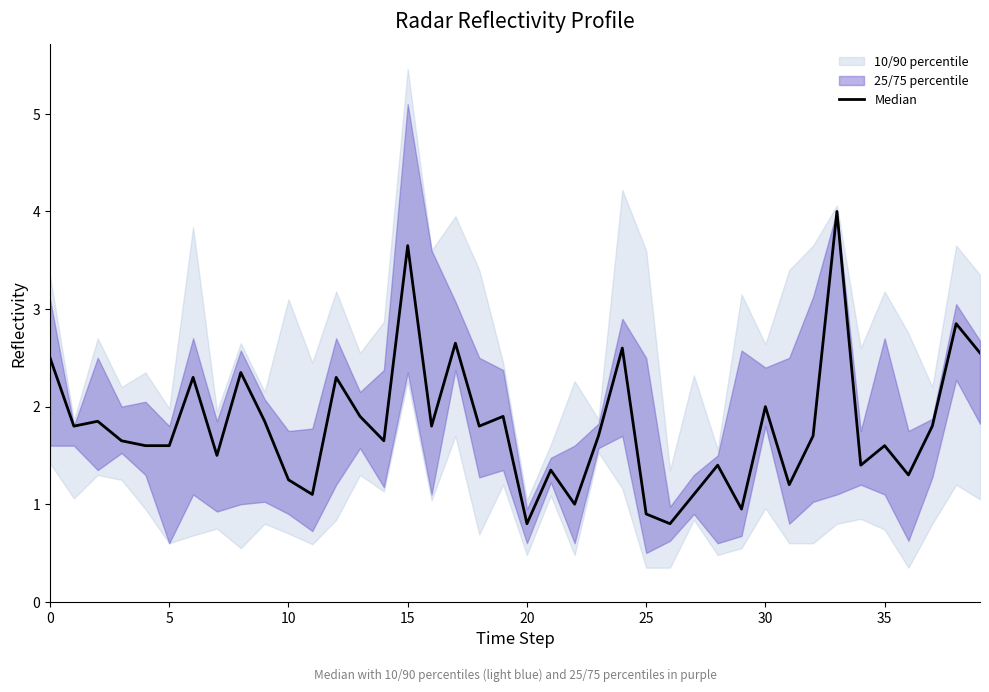

What is the change in value from 19 to 23?

-0.2